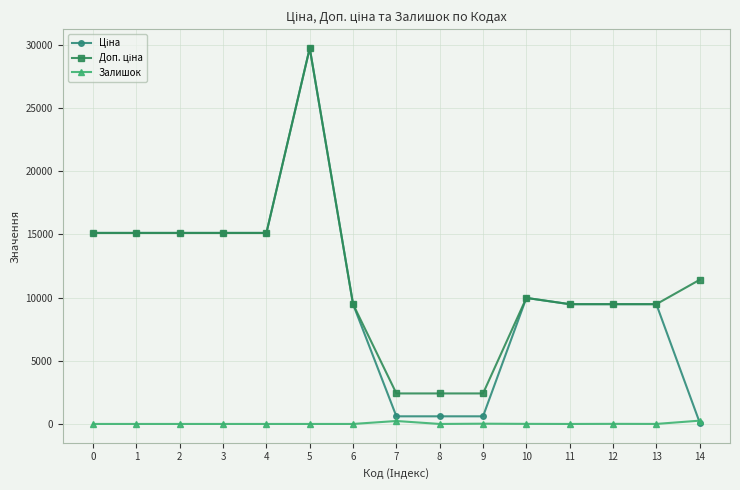

What is the spread (max minus min) of values at 3?

15120.0